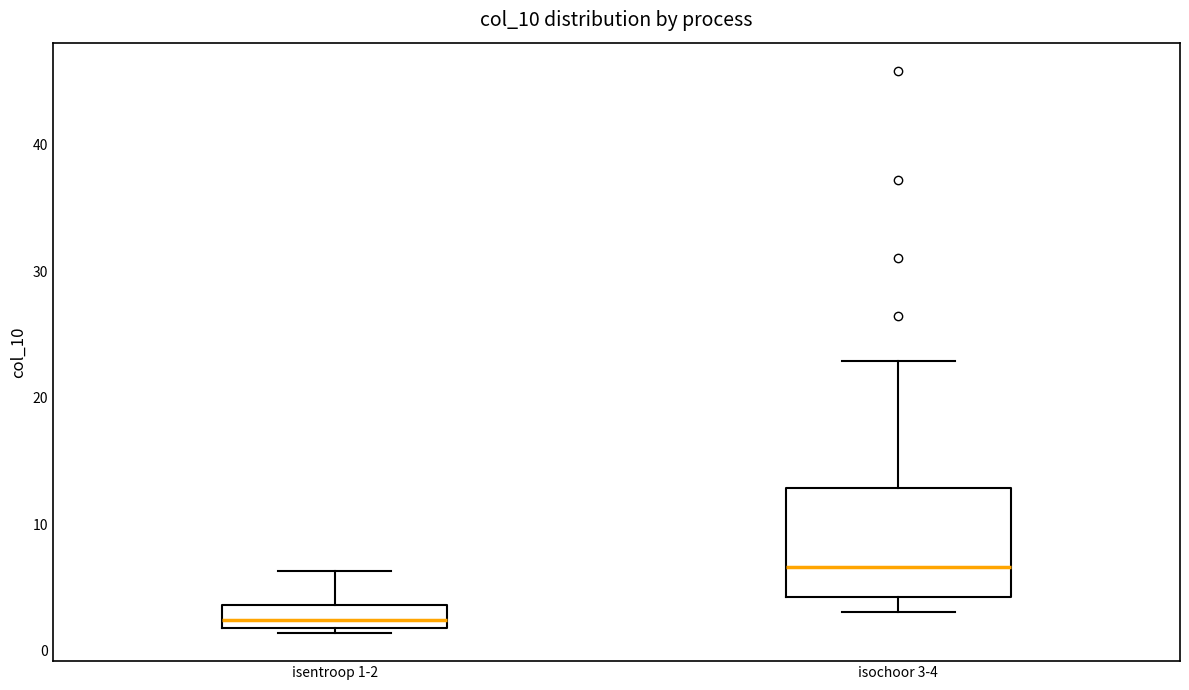

Which box has the highest median line?

isochoor 3-4